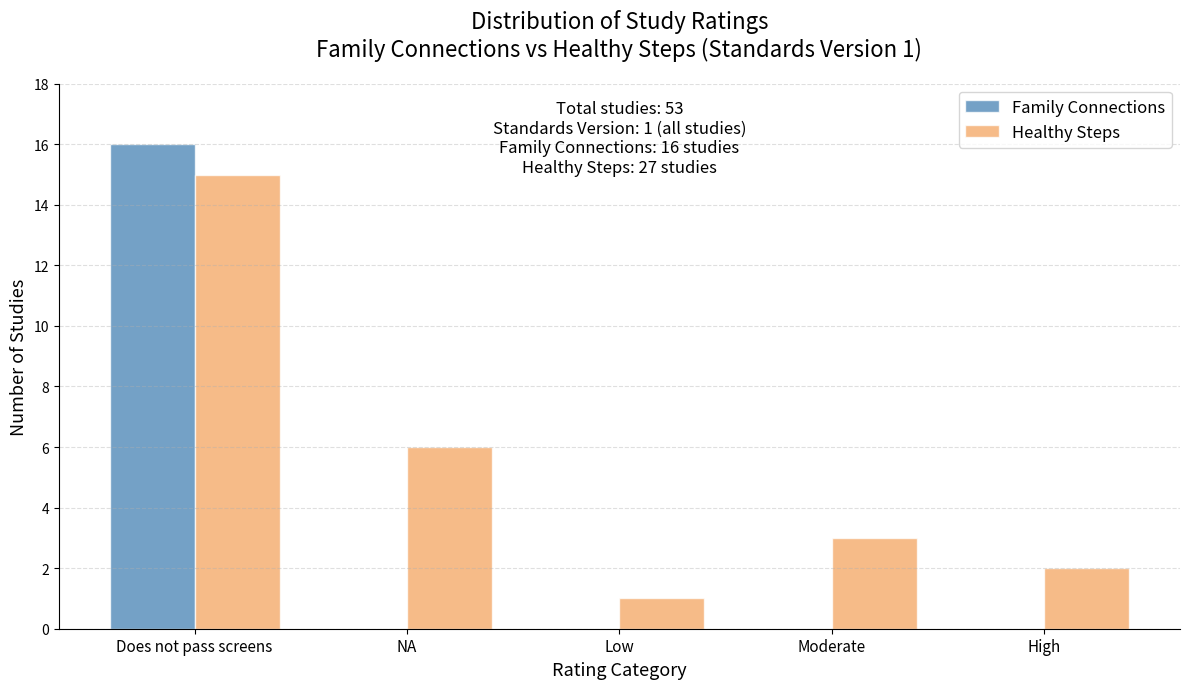

Reading left to right, extract all data points from this chart.

Family Connections: Does not pass screens=16	NA=0	Low=0	Moderate=0	High=0
Healthy Steps: Does not pass screens=15	NA=6	Low=1	Moderate=3	High=2